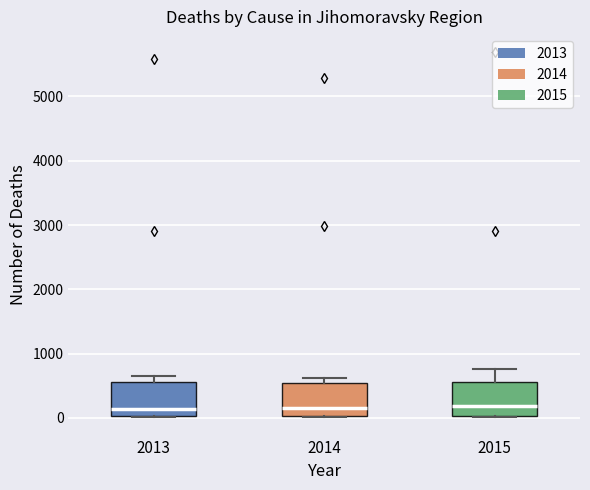

Reading left to right, transcribe this box plot: for each box, give where its median line is, the range the box spans, and where its two whiskers end, as read against the y-axis. The values are not printed on the chart, so give them approximately, as read against the axis.

2013: median 100, box 0 to 600, whiskers 0 to 600 (just above the box's upper edge)
2014: median 200, box 0 to 500, whiskers 0 to 600
2015: median 200, box 0 to 600, whiskers 0 to 800